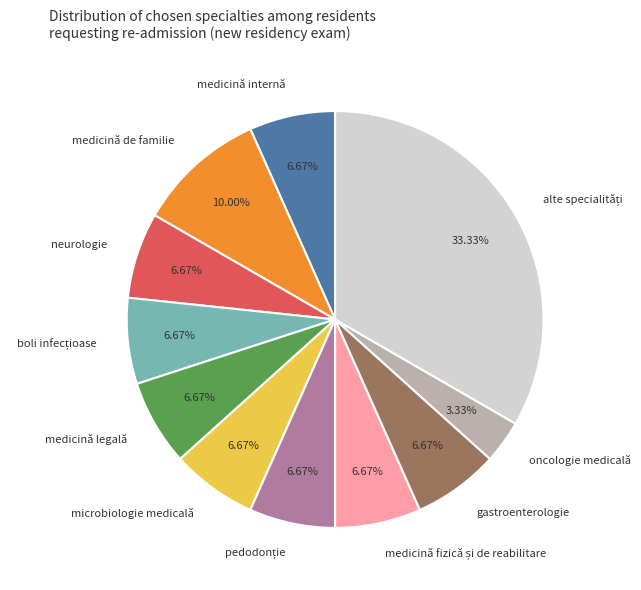

Is there a majority slice in this chart?

No